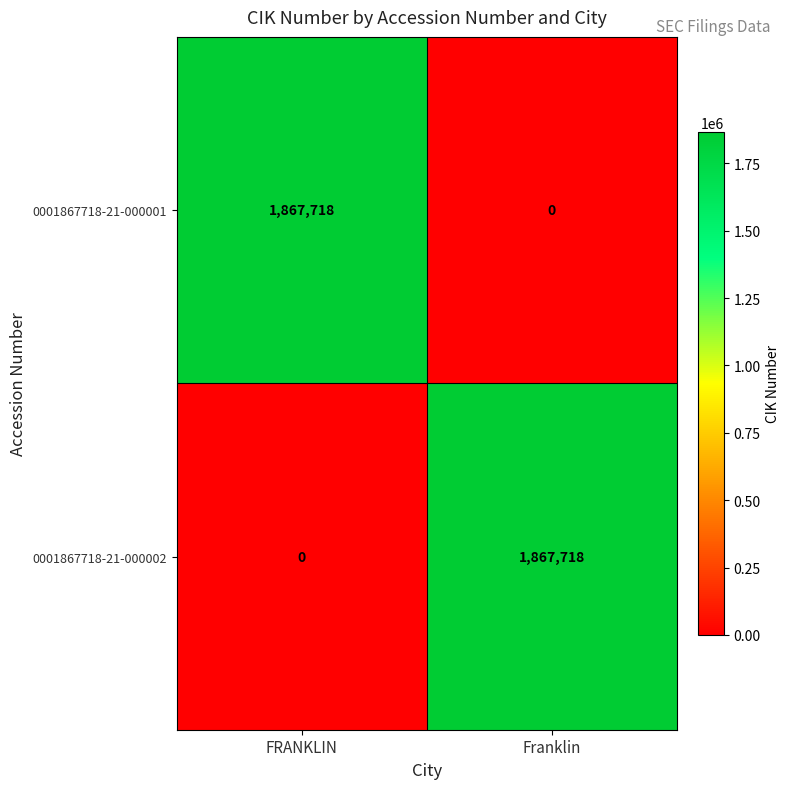

What is the total value across all series at FRANKLIN?

1867718